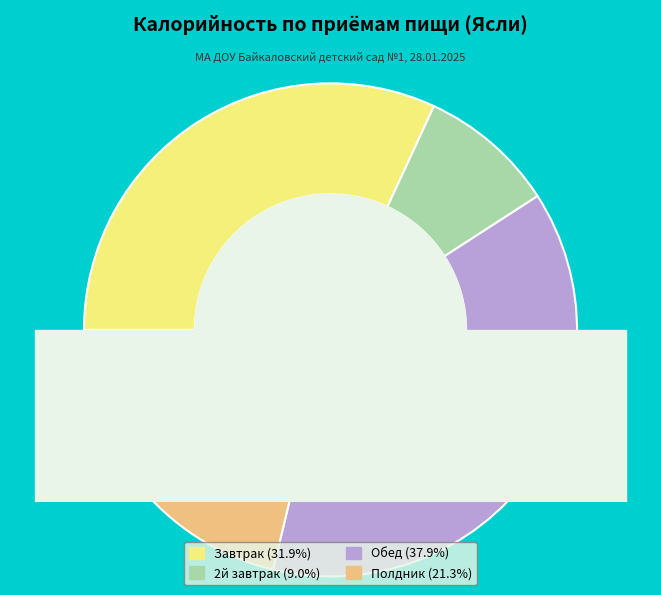

Approximately how many times larger is the value at Полдник compared to Завтрак?

0.7